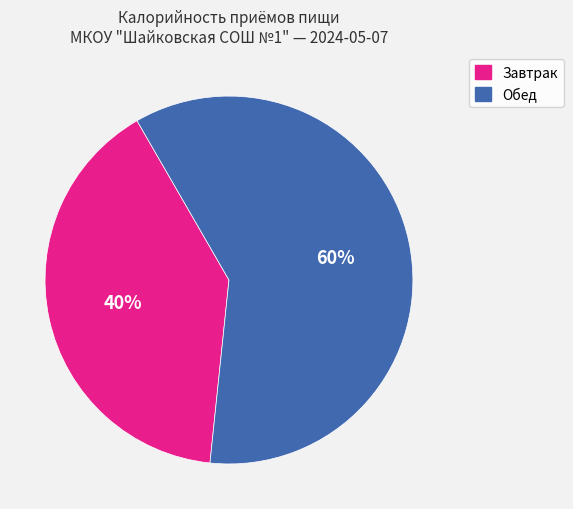

How many slices are in this pie chart?

2